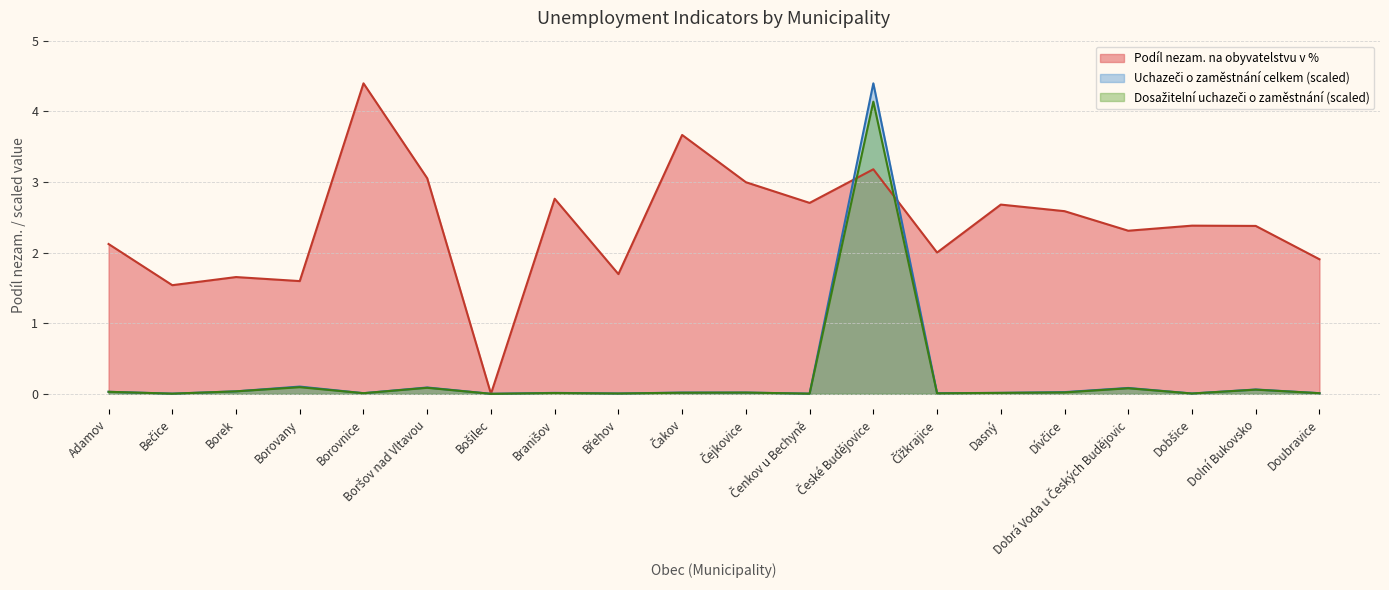

Between Branišov and Borek, which is larger?

Branišov